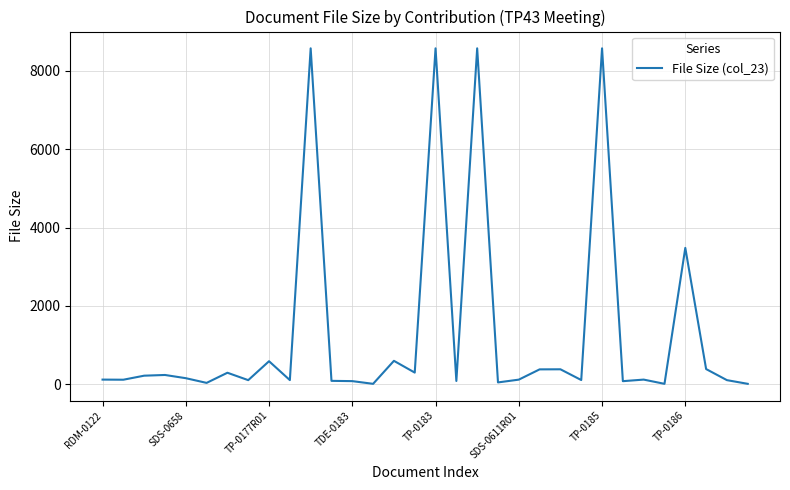

Does the chart display data point markers on the line(s)?

No